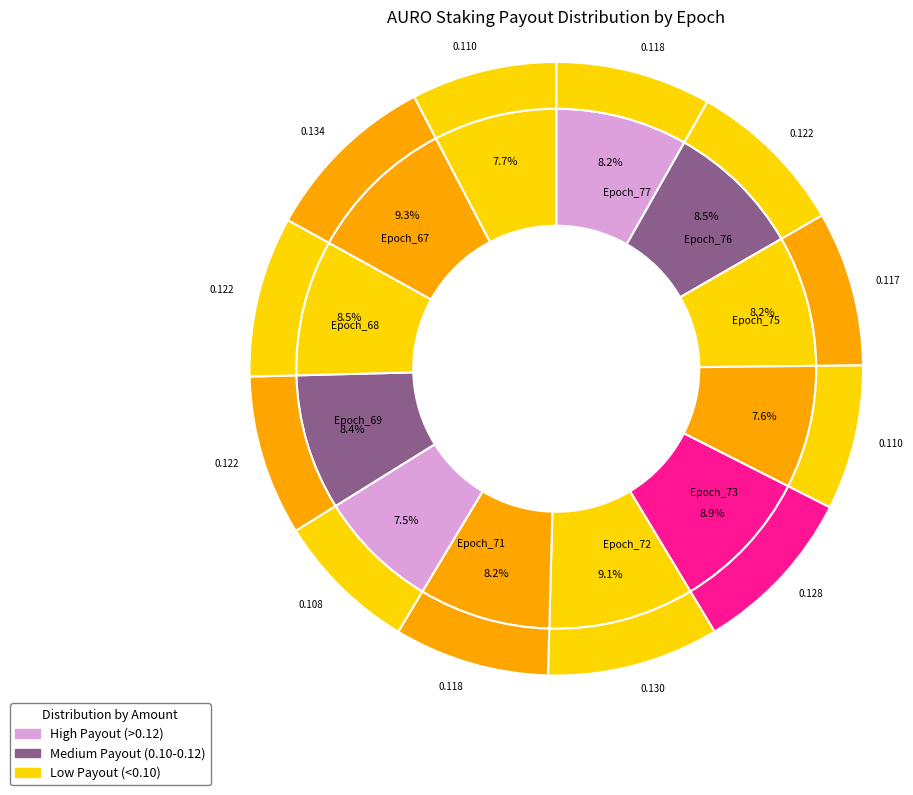

What percentage is the Epoch_67 slice, to the nearest percent?

9%